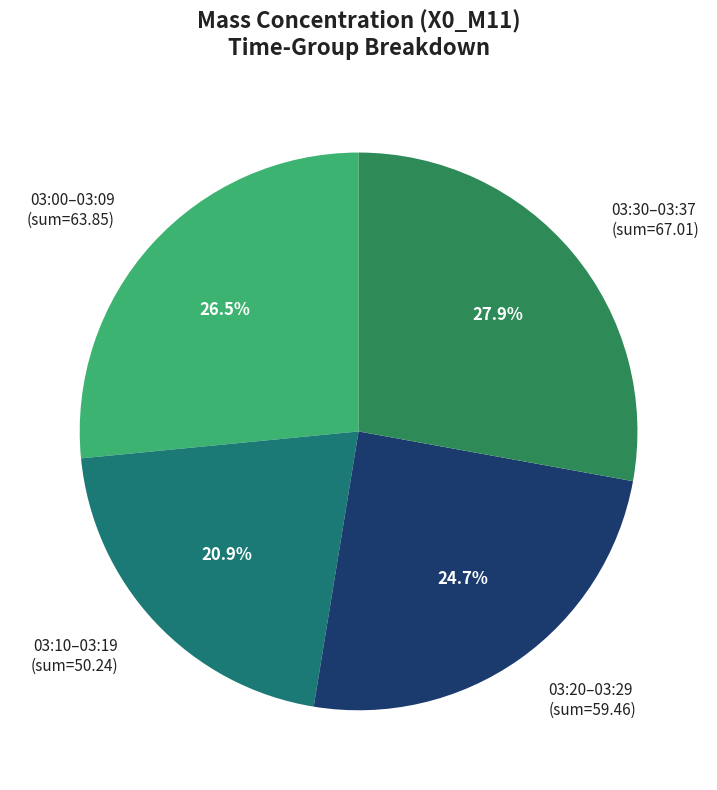

Does 03:20–03:29 represent more than half of the total?

No